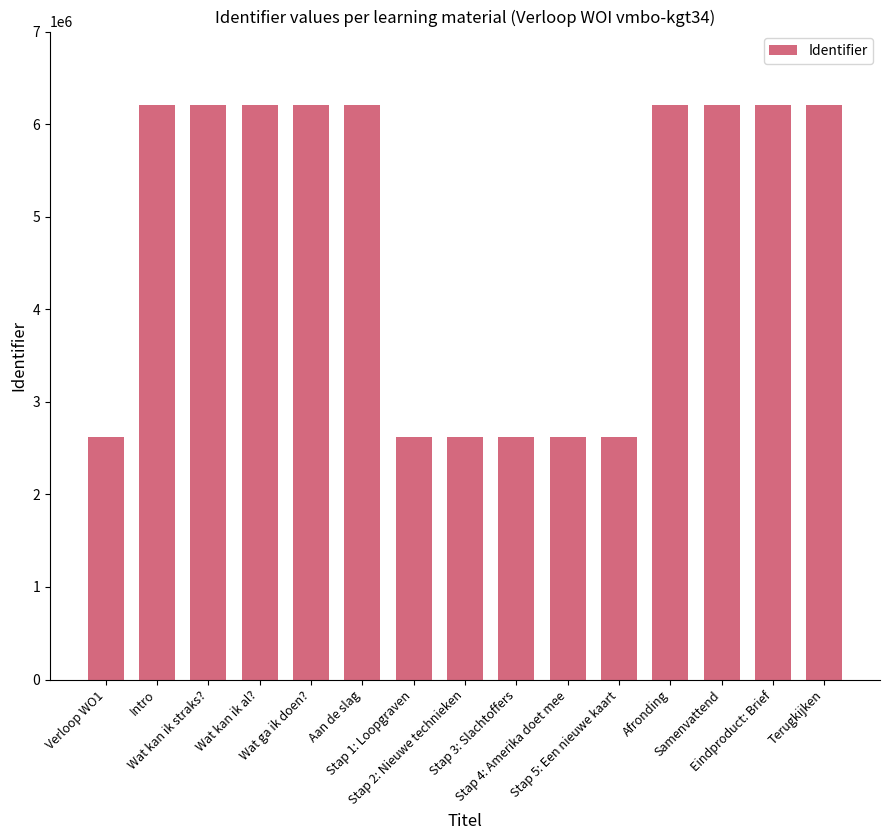

What is the difference between the second highest and second lowest values?

3578932